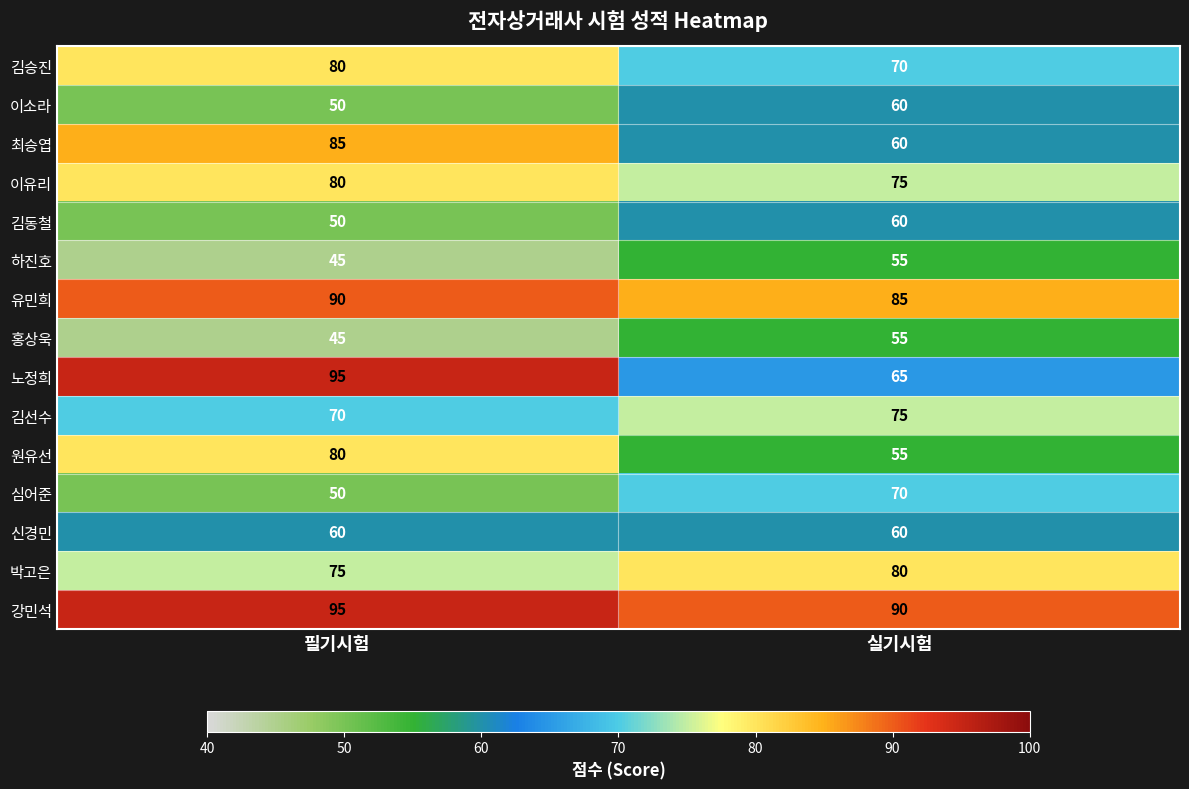

Read the 김선수 value at 필기시험.

70